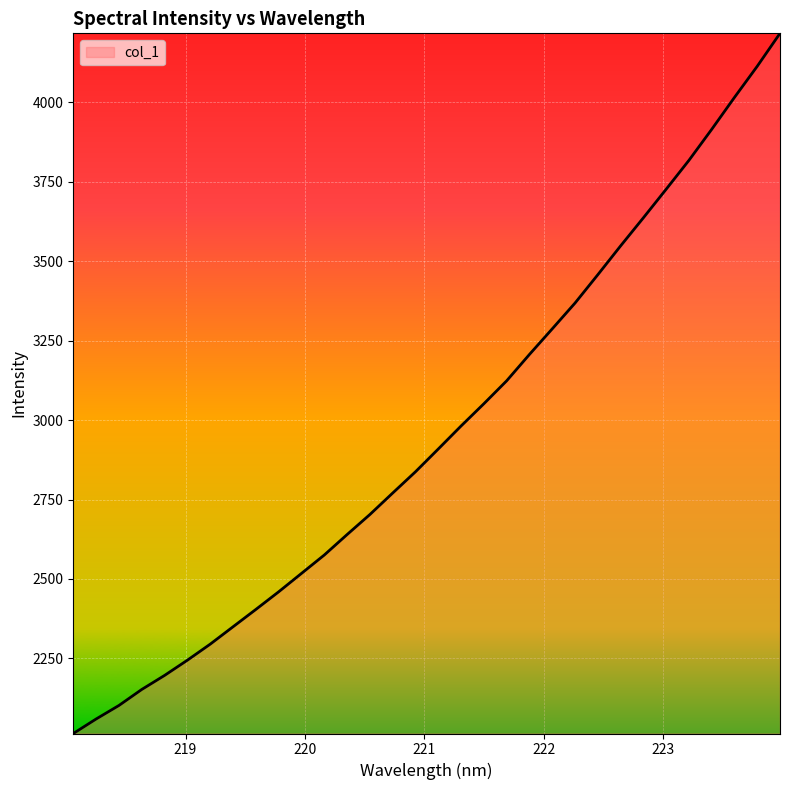

What is the smallest value displayed?

2014.1